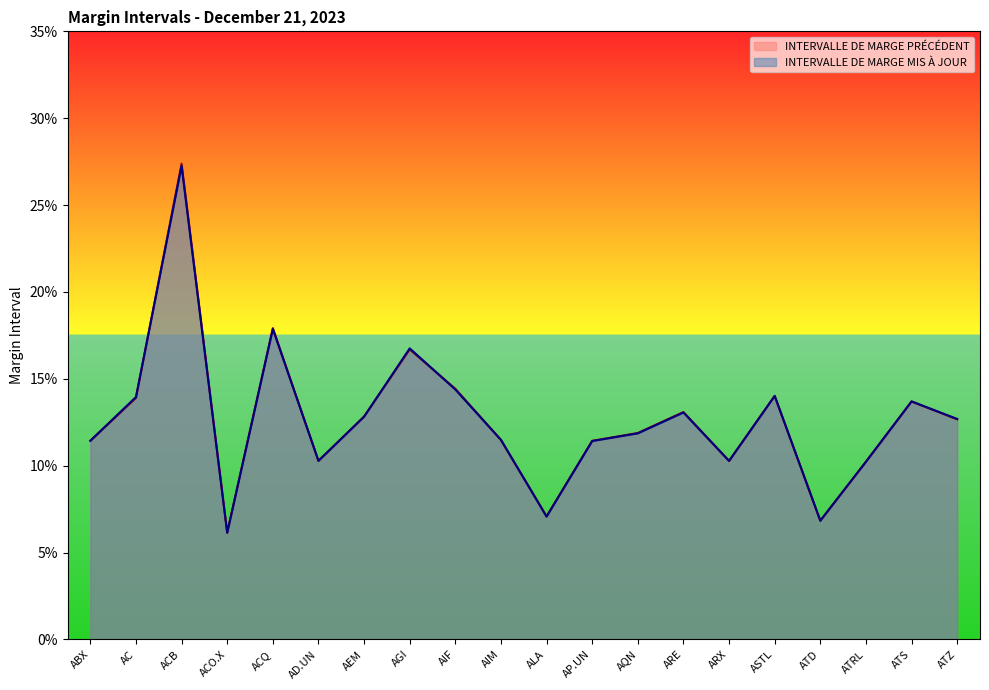

How many times do INTERVALLE DE MARGE MIS À JOUR and INTERVALLE DE MARGE PRÉCÉDENT cross each other?

11